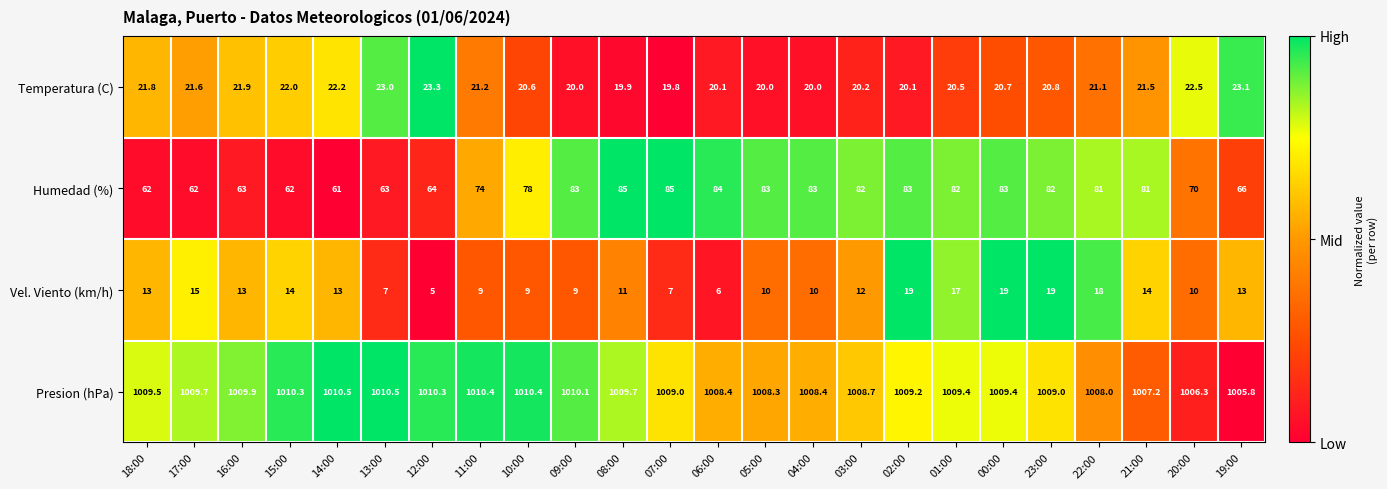

True or false: Temperatura (C) has a value of 20.0 at 05:00.

True